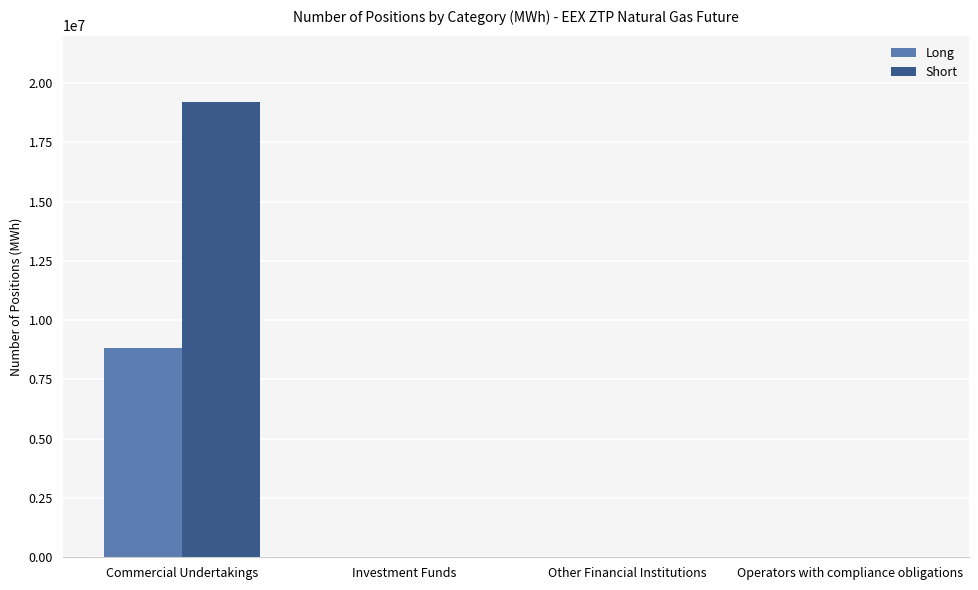

At which category is the sum across all series the highest?

Commercial Undertakings